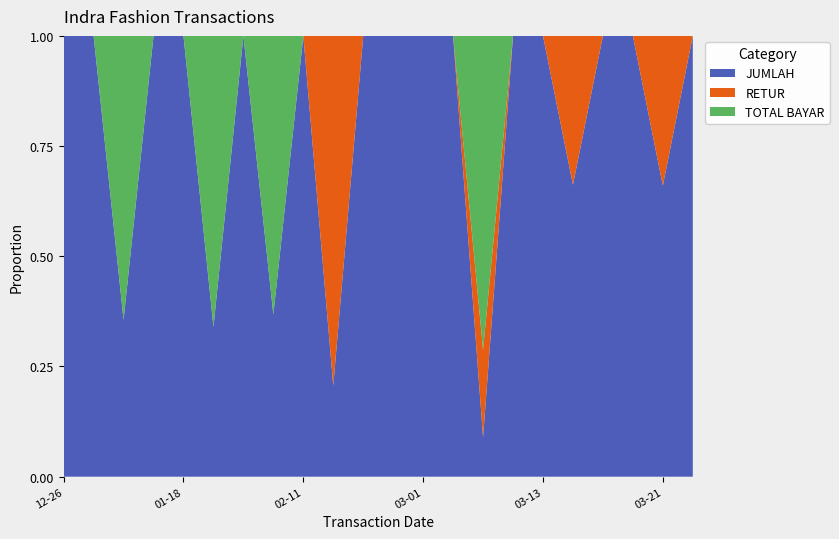

Reading left to right, extract all data points from this chart.

JUMLAH: 118038	120050	293388	110600	107275	230825	86450	120050	461038	87850	100045	208080	92140	427805	112965	435855	589305	203915	163625	148070	454528	103275
RETUR: 0	0	0	0	0	0	0	0	0	337483	0	0	0	0	251515	0	0	104040	0	0	234005	0
TOTAL BAYAR: 0	0	531476	0	0	448700	0	206500	0	0	0	0	0	0	900925	0	0	0	0	0	0	0